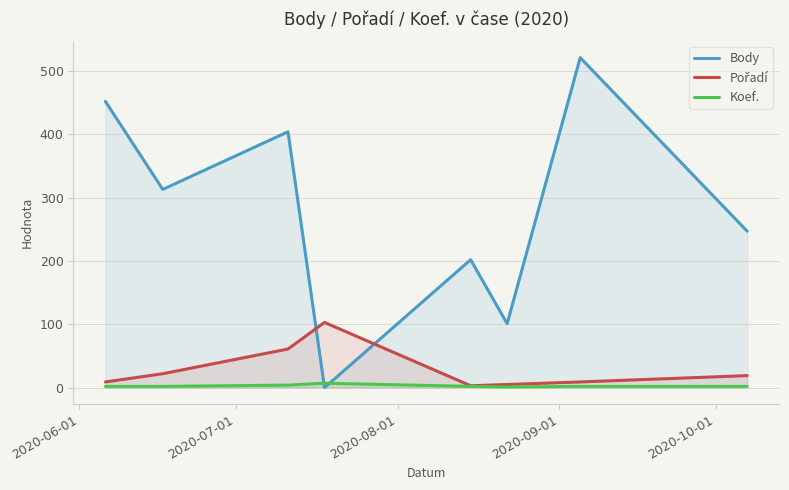

Which series has the largest total across all categories?

Body